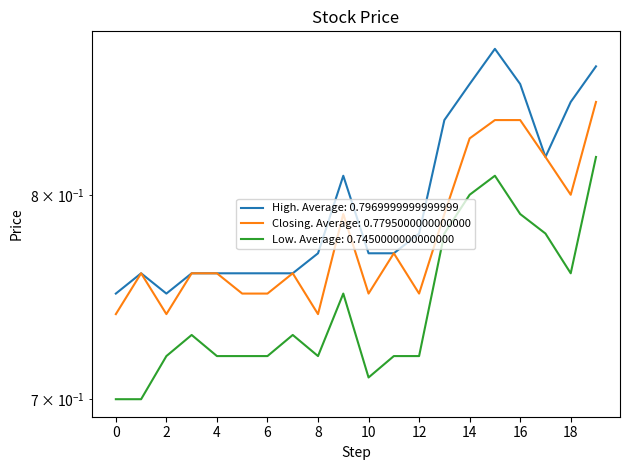

True or false: High and Closing intersect in this chart.

False